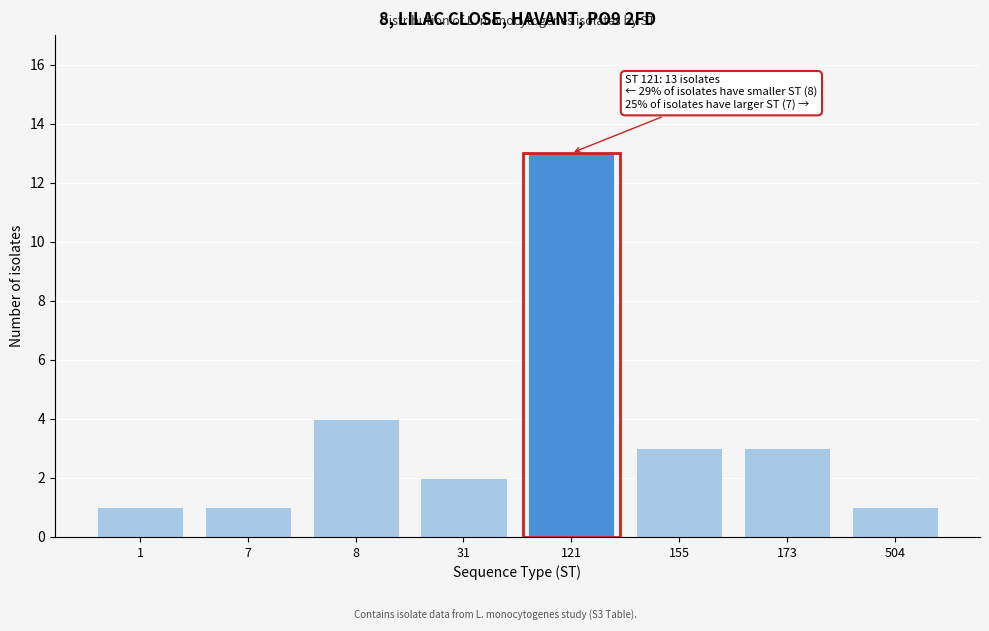

Reading left to right, list all the values displayed in this chart.

1=1	7=1	8=4	31=2	121=13	155=3	173=3	504=1